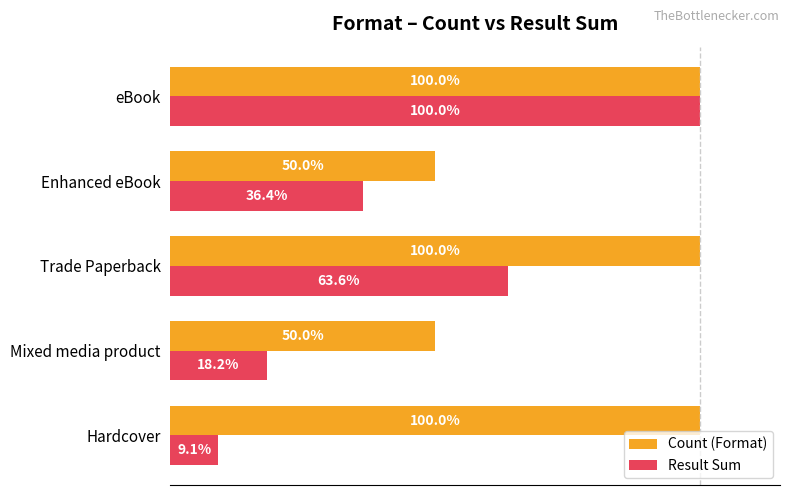

What are all the series names shown in the legend?

Count (Format), Result Sum